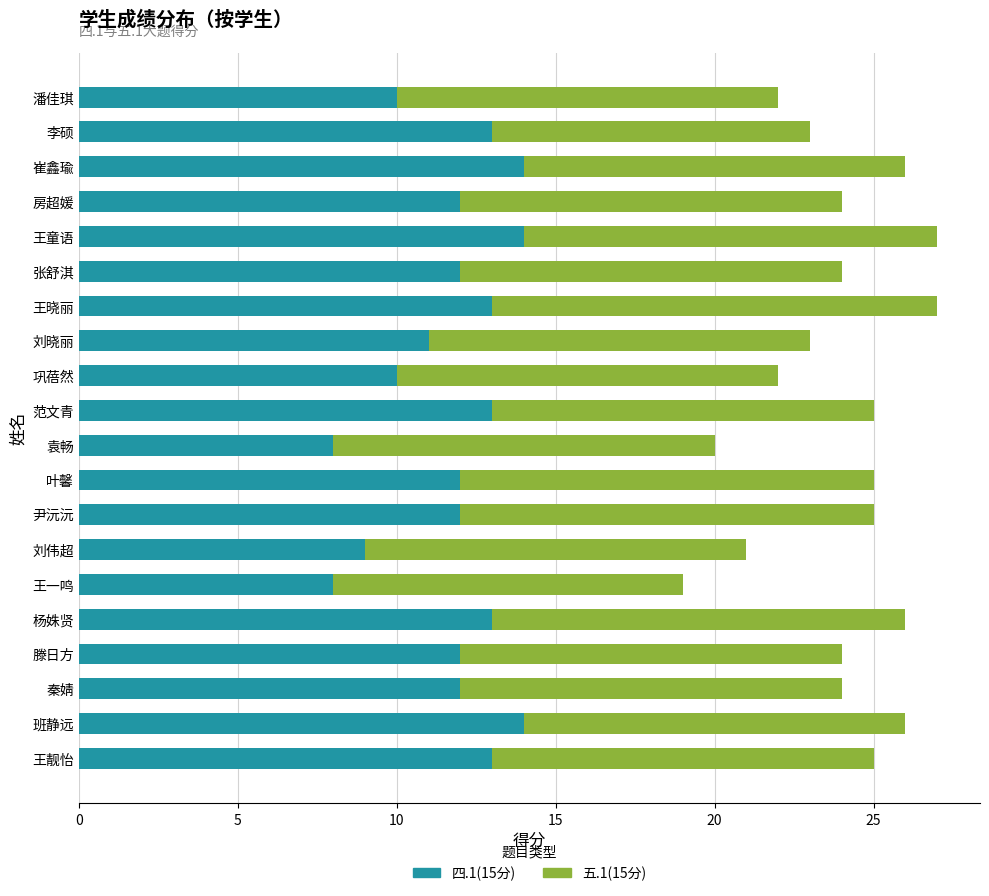

What is the highest value of the 四.1(15分) series?

14